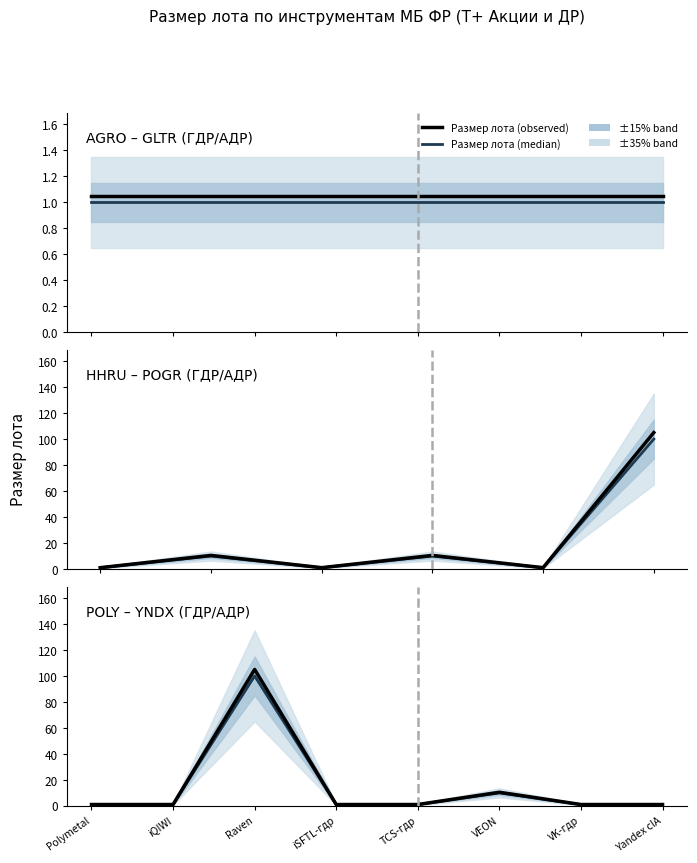

List the series in order of their peak value, lowest first.

Размер лота (median), Размер лота (observed)